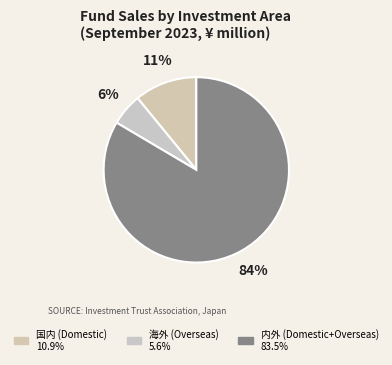

How many slices are in this pie chart?

3